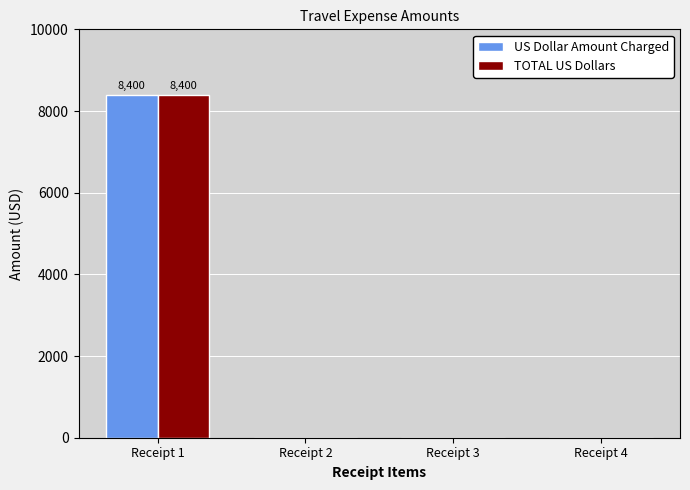

The value of US Dollar Amount Charged at Receipt 2 is 2680. True or false?

False